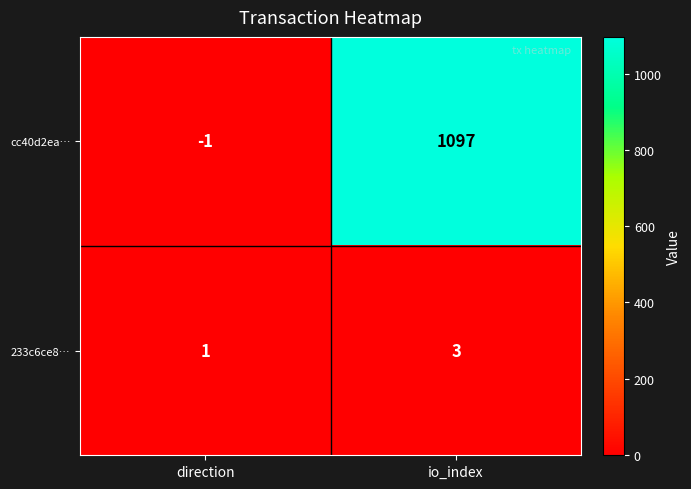

Which series has the widest spread of values?

cc40d2ea…